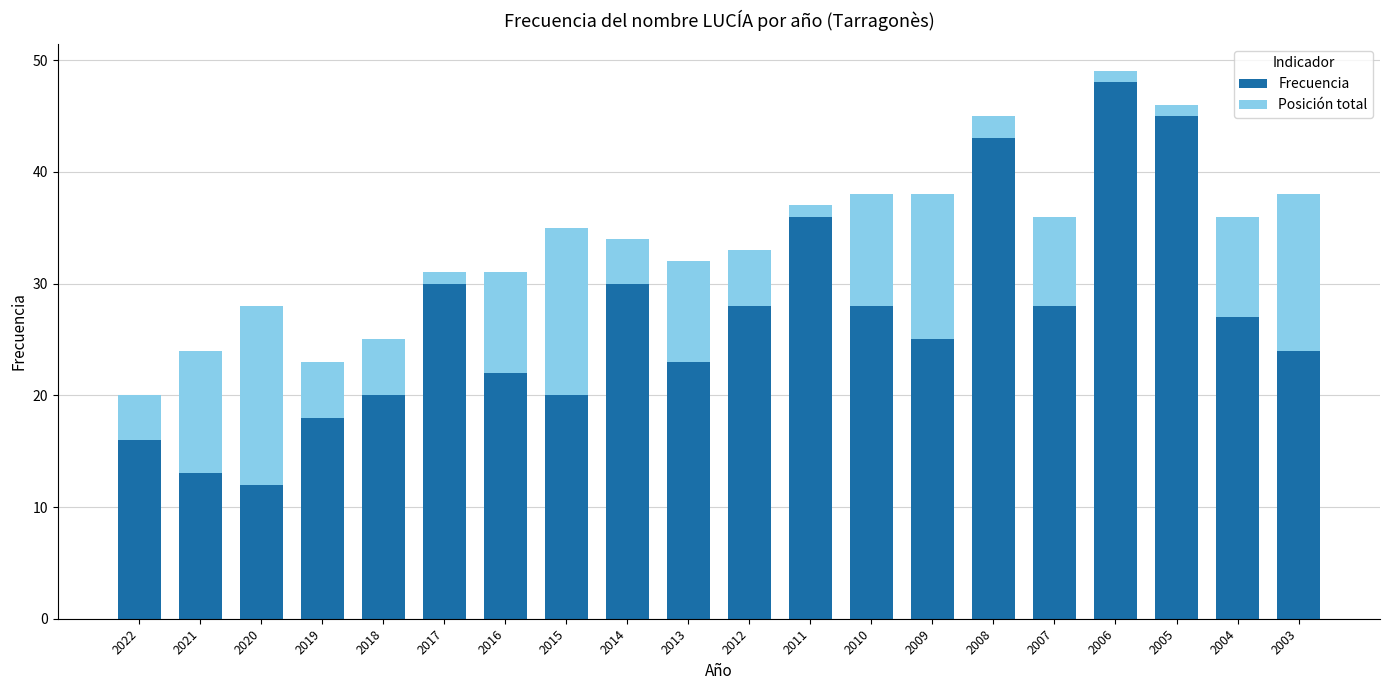

What is the total value across all series at 2014?

34